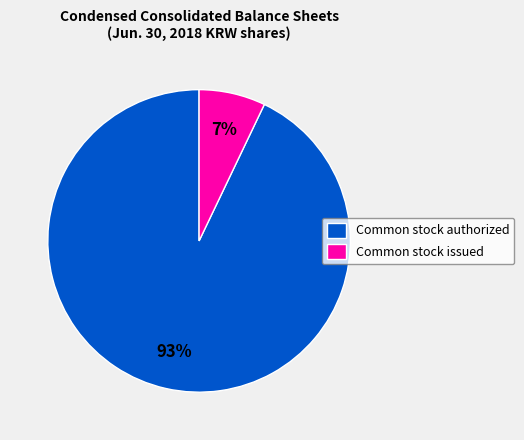

Count the number of slices in the pie.

2